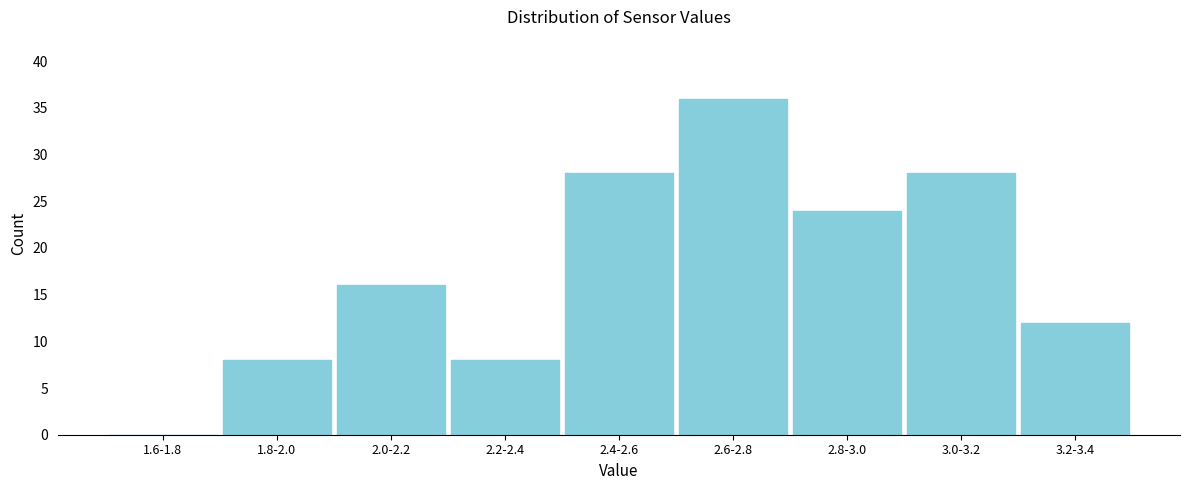

Reading left to right, transcribe all the data shown in this chart.

1.6-1.8=0	1.8-2.0=8	2.0-2.2=16	2.2-2.4=8	2.4-2.6=28	2.6-2.8=36	2.8-3.0=24	3.0-3.2=28	3.2-3.4=12